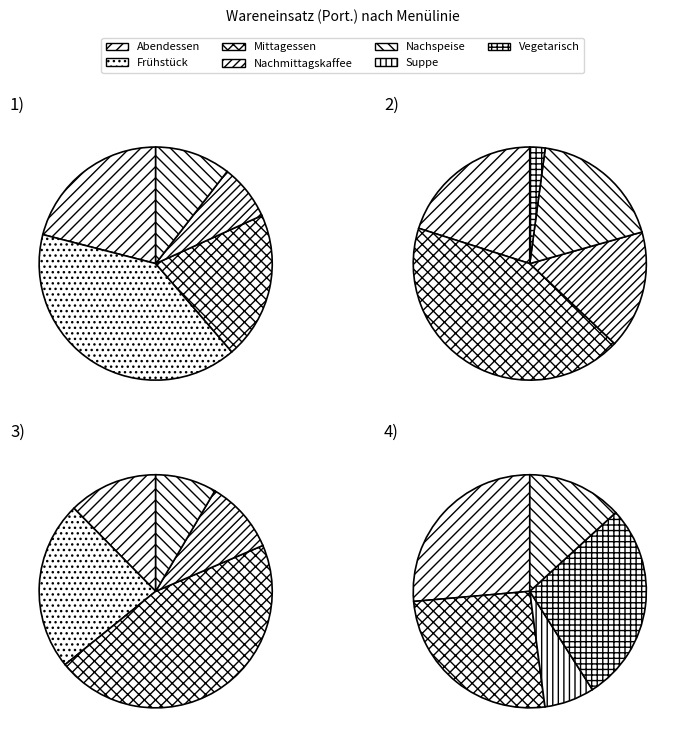

Does Nachmittagskaffee represent more than half of the total?

No